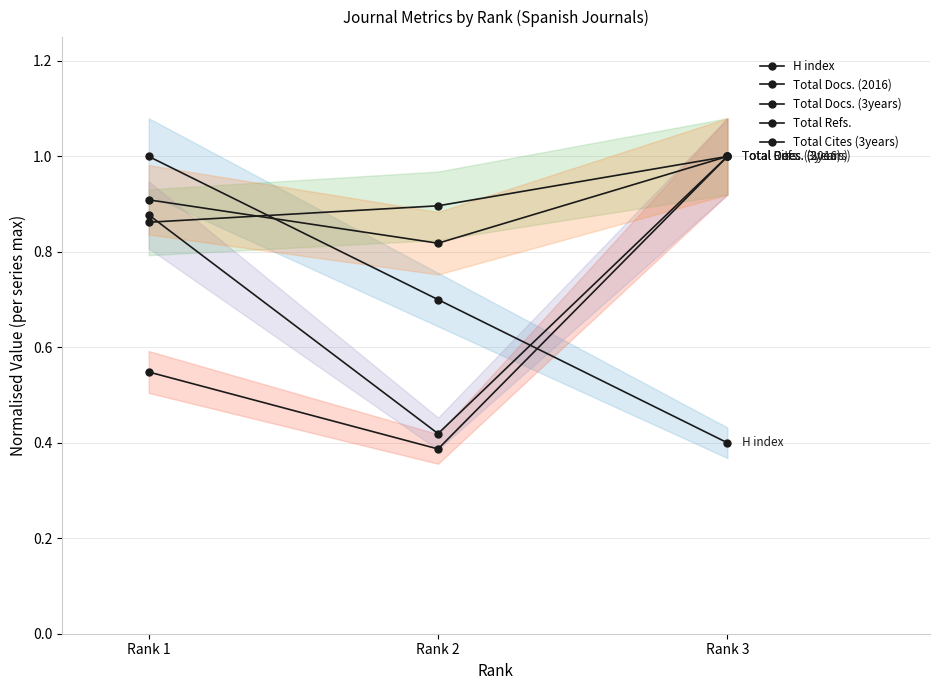

Does the chart display data point markers on the line(s)?

Yes